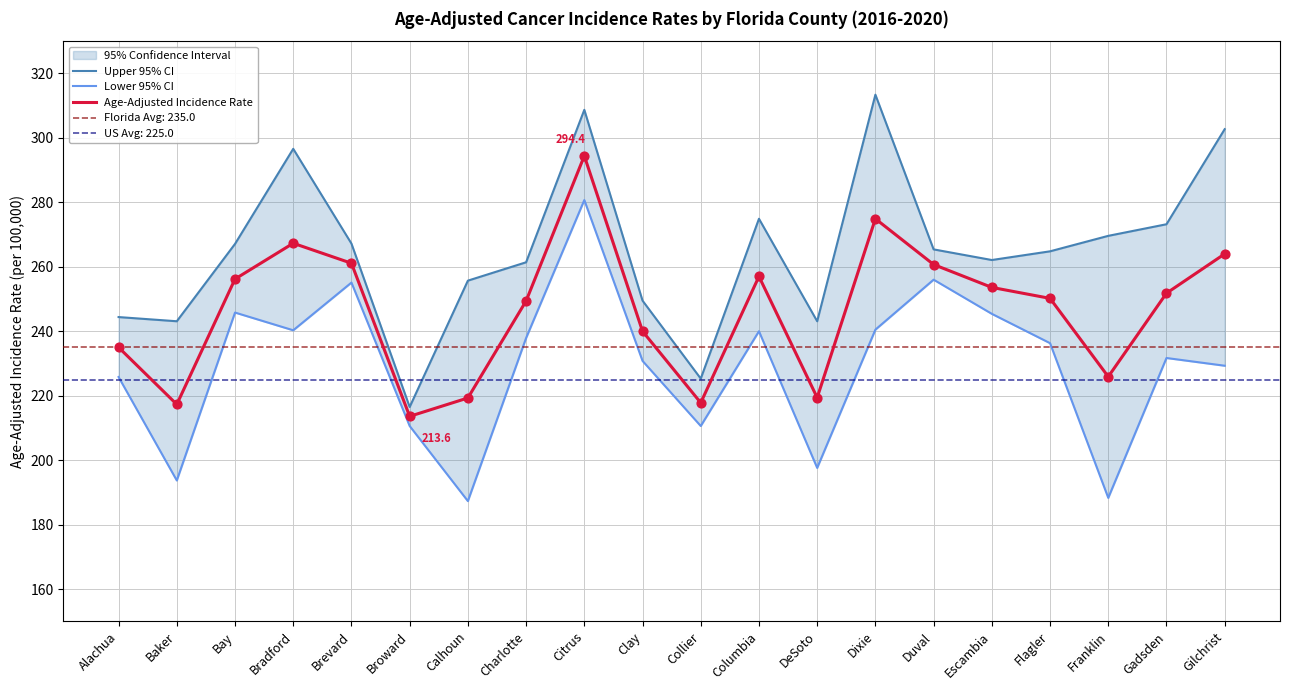

Which series reaches the maximum Y coordinate?

Upper 95% CI